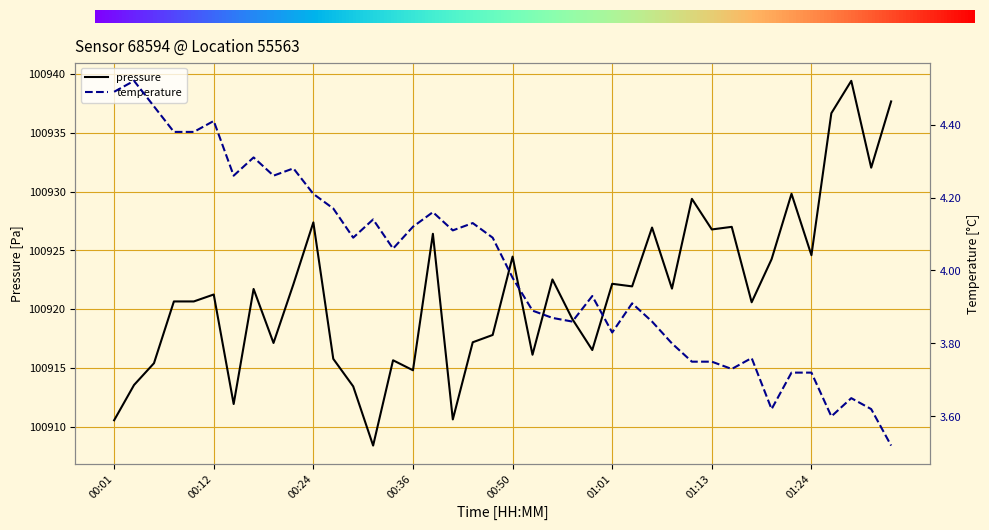

Reading left to right, list all the values displayed in this chart.

pressure: 100910.6	100913.6	100915.4	100920.7	100920.7	100921.2	100911.9	100921.7	100917.1	100922.1	100927.4	100915.8	100913.4	100908.4	100915.7	100914.8	100926.4	100910.6	100917.2	100917.8	100924.5	100916.1	100922.5	100919.2	100916.5	100922.2	100921.9	100926.9	100921.8	100929.4	100926.8	100927.0	100920.6	100924.2	100929.8	100924.6	100936.7	100939.4	100932.0	100937.7
temperature: 4.5	4.5	4.5	4.4	4.4	4.4	4.3	4.3	4.3	4.3	4.2	4.2	4.1	4.1	4.1	4.1	4.2	4.1	4.1	4.1	4.0	3.9	3.9	3.9	3.9	3.8	3.9	3.9	3.8	3.8	3.8	3.7	3.8	3.6	3.7	3.7	3.6	3.6	3.6	3.5